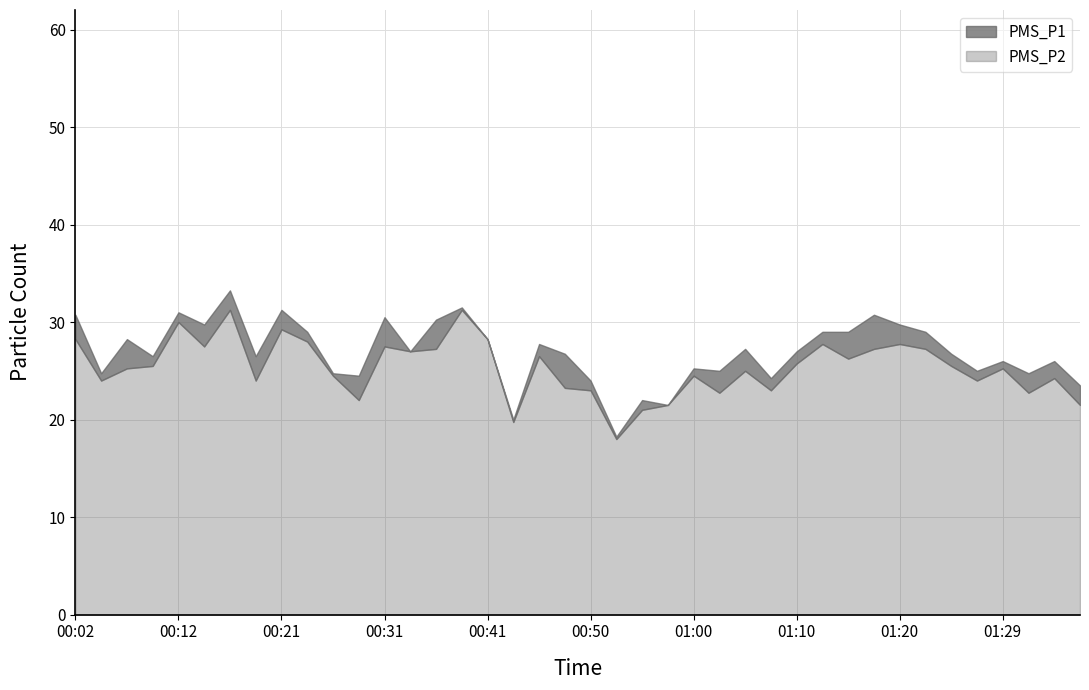

Reading left to right, list all the values displayed in this chart.

PMS_P1: 00:02=30.8	00:04=24.8	00:07=28.2	00:09=26.5	00:12=31.0	00:14=29.8	00:16=33.2	00:19=26.5	00:21=31.2	00:24=29.0	00:26=24.8	00:29=24.5	00:31=30.5	00:33=27.0	00:36=30.2	00:38=31.5	00:41=28.2	00:43=20.0	00:46=27.8	00:48=26.8	00:50=24.0	00:53=18.2	00:55=22.0	00:58=21.5	01:00=25.2	01:03=25.0	01:05=27.2	01:08=24.2	01:10=27.0	01:12=29.0	01:15=29.0	01:17=30.8	01:20=29.8	01:22=29.0	01:25=26.8	01:27=25.0	01:29=26.0	01:32=24.8	01:34=26.0	01:37=23.5
PMS_P2: 00:02=28.2	00:04=24.0	00:07=25.2	00:09=25.5	00:12=30.0	00:14=27.5	00:16=31.2	00:19=24.0	00:21=29.2	00:24=28.0	00:26=24.5	00:29=22.0	00:31=27.5	00:33=27.0	00:36=27.2	00:38=31.2	00:41=28.2	00:43=19.8	00:46=26.5	00:48=23.2	00:50=23.0	00:53=18.0	00:55=21.0	00:58=21.5	01:00=24.5	01:03=22.8	01:05=25.0	01:08=23.0	01:10=25.8	01:12=27.8	01:15=26.2	01:17=27.2	01:20=27.8	01:22=27.2	01:25=25.5	01:27=24.0	01:29=25.2	01:32=22.8	01:34=24.2	01:37=21.5